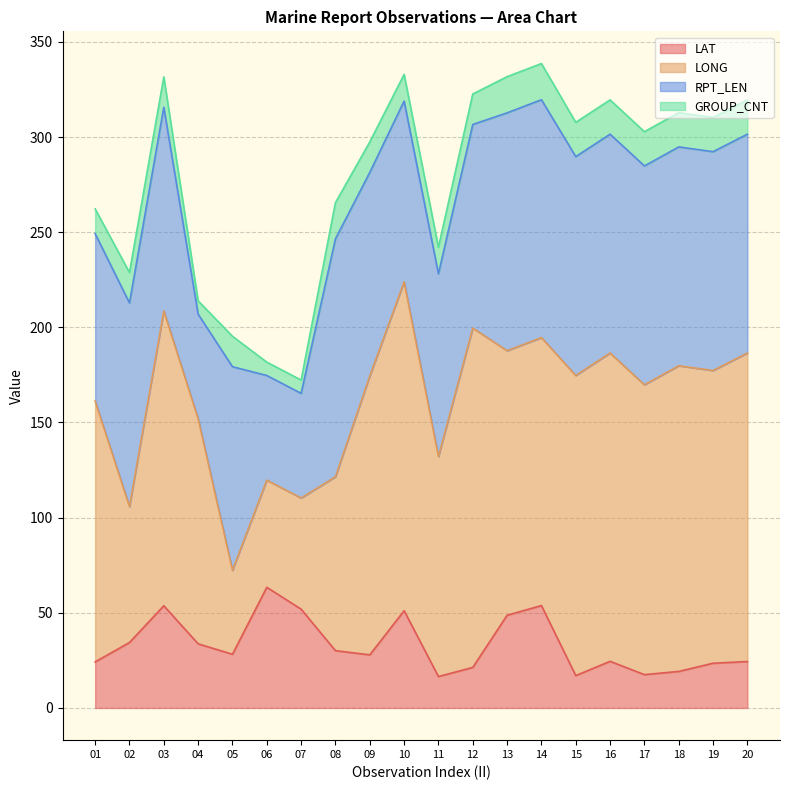

What is the approximate value of RPT_LEN at 02?

107.0